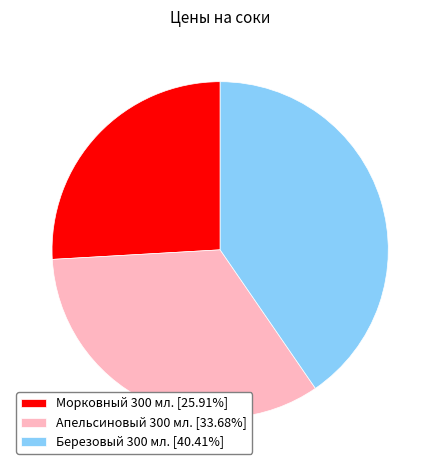

Which category has the biggest portion of the pie?

Березовый 300 мл.